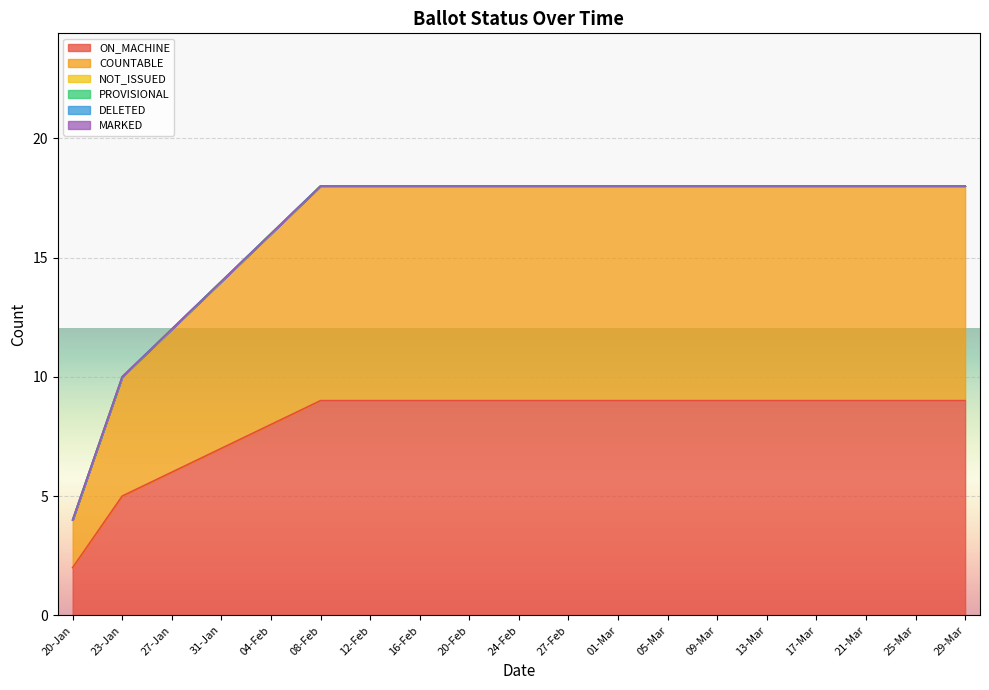

Which category has the highest value in the DELETED series?

20-Jan